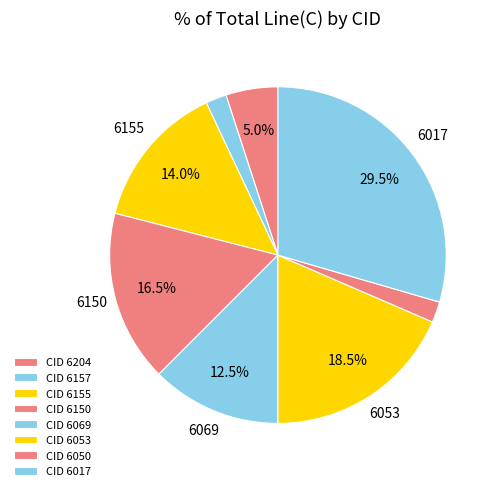

How many slices are in this pie chart?

8